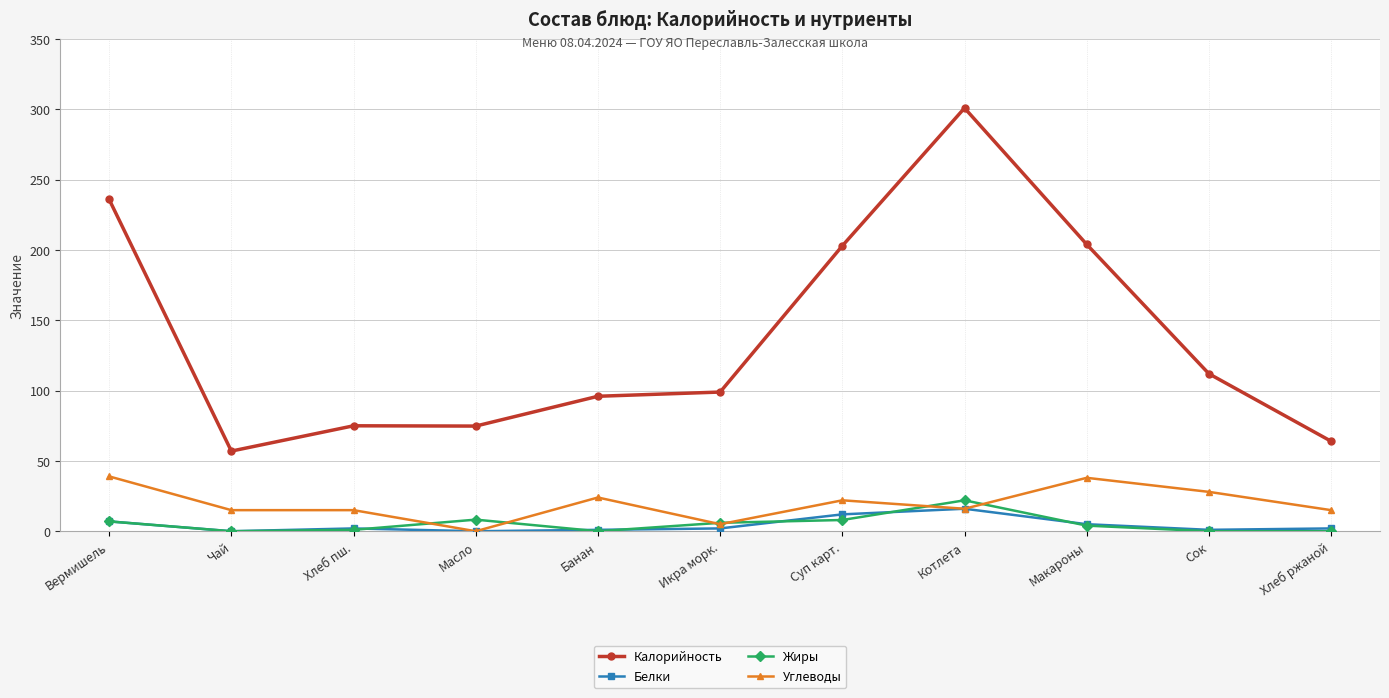

At which category does Калорийность reach its first local valley?

Чай